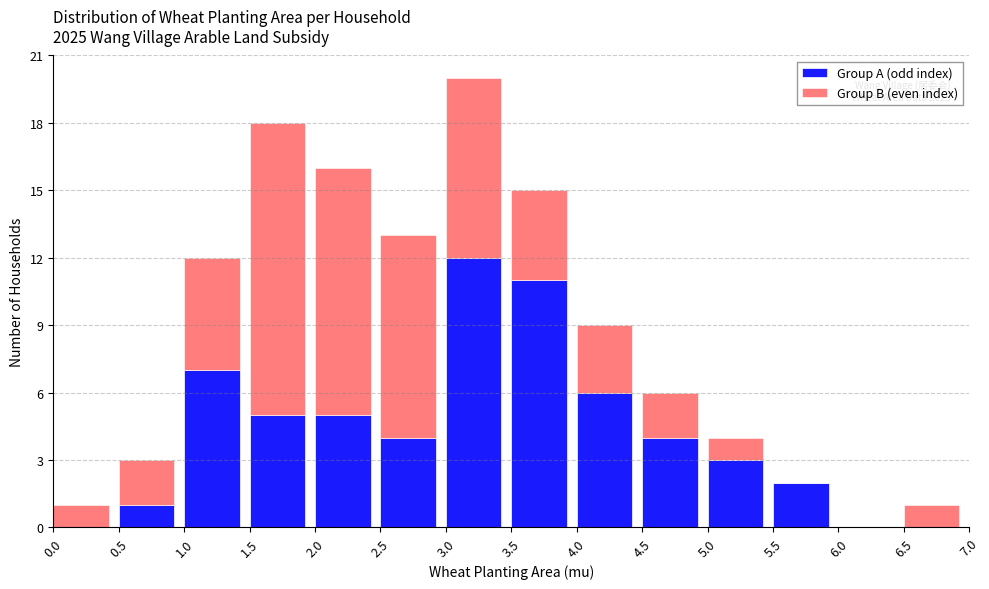

Reading left to right, transcribe the values for Group A (odd index).

0.0=0	0.5=1	1.0=7	1.5=5	2.0=5	2.5=4	3.0=12	3.5=11	4.0=6	4.5=4	5.0=3	5.5=2	6.0=0	6.5=0